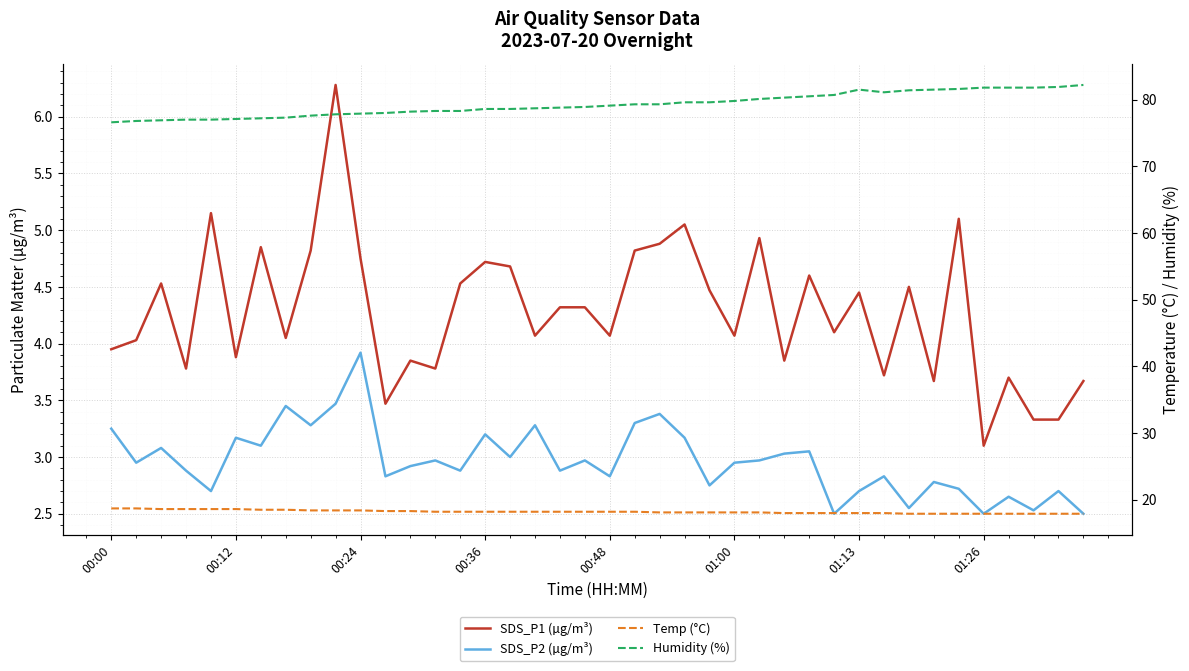

The Temp (°C) series shows 26.0 at 33. True or false?

False